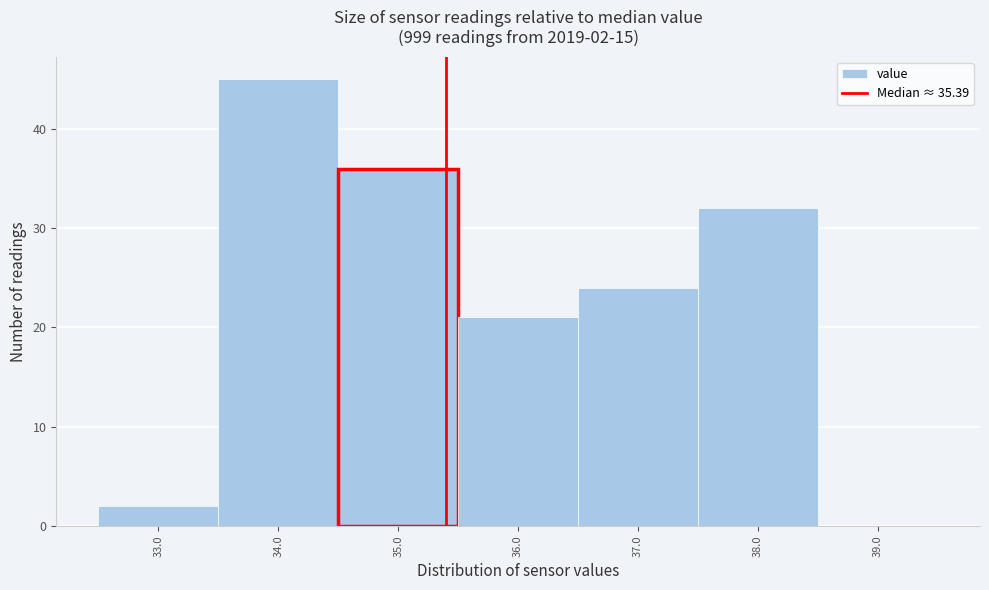

Which range on the x-axis has the tallest bar?

33.5 to 34.5